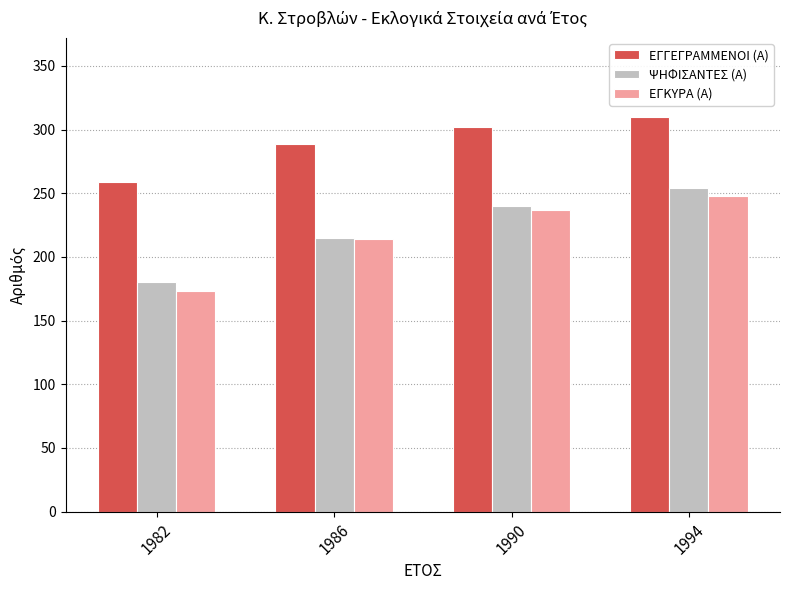

How many series are shown in this chart?

3